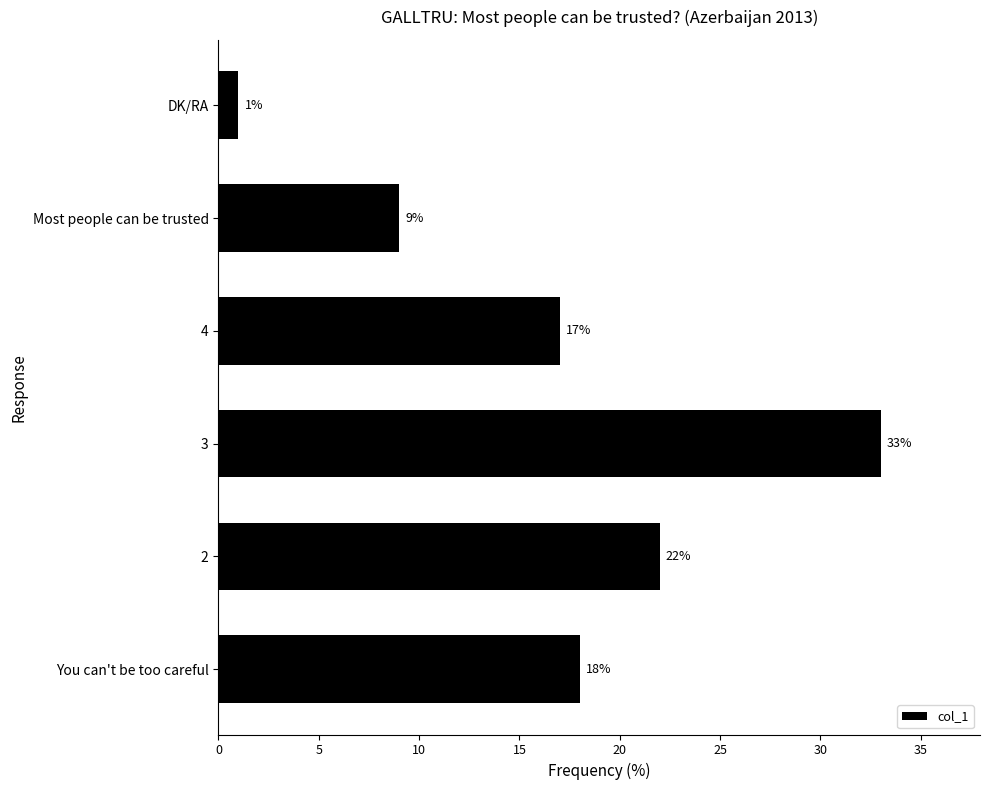

Reading bottom to top, extract all data points from this chart.

18	22	33	17	9	1